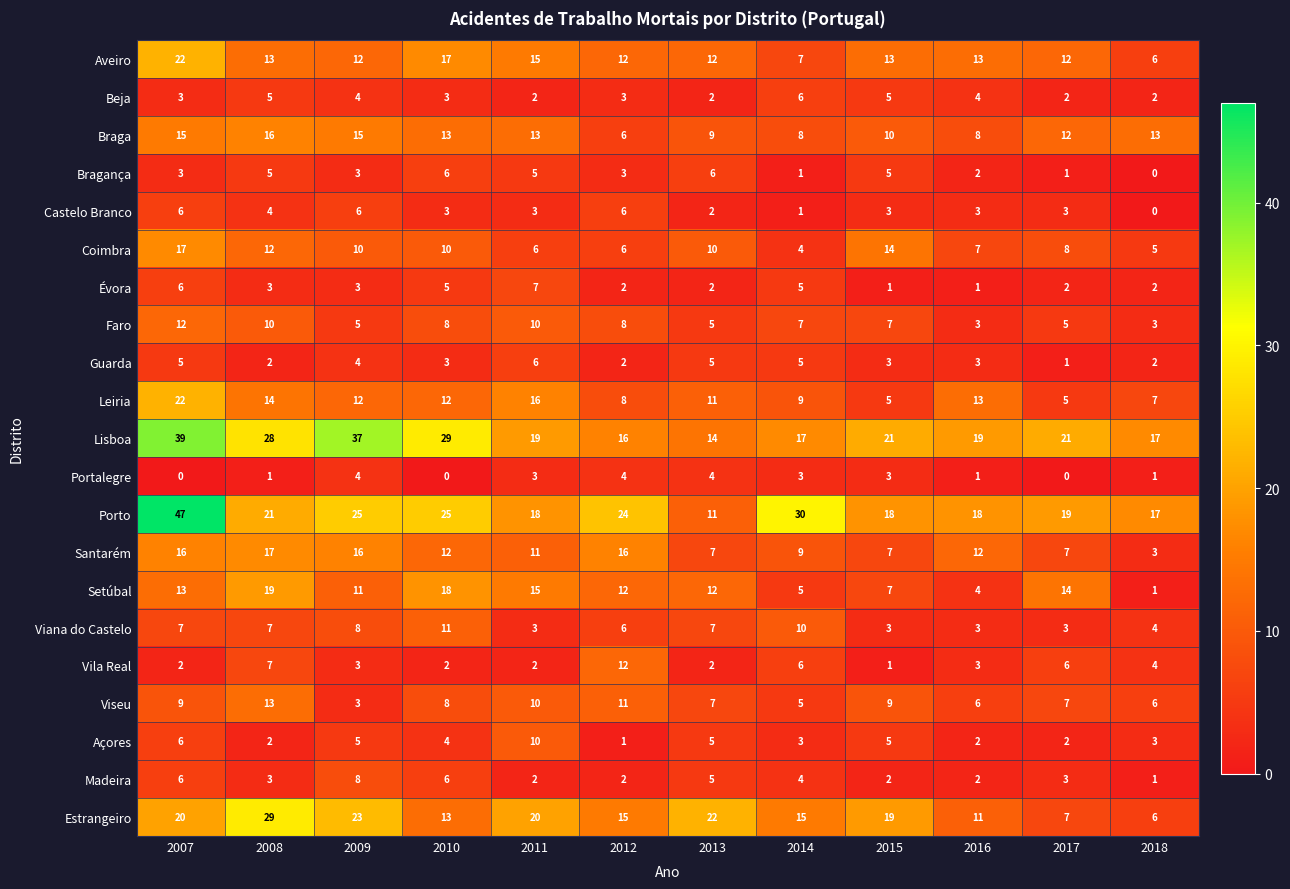

What is the spread (max minus min) of values at 2011?

18